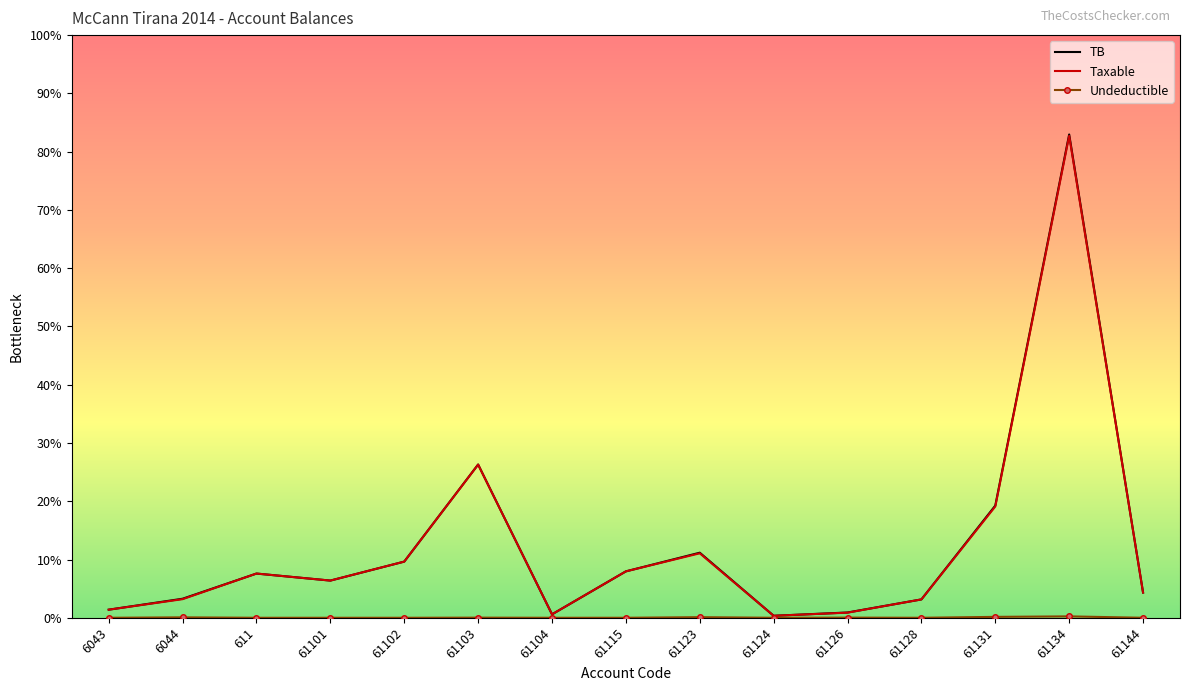

What is the spread (max minus min) of values at 61134?

14887859.8